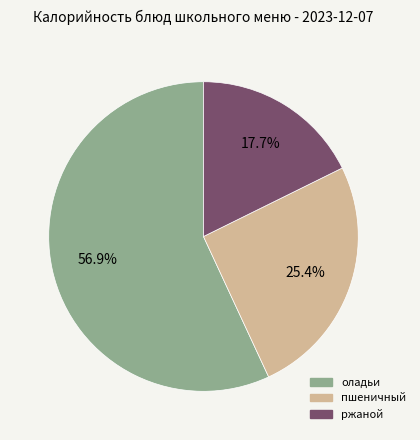

Does any single category account for the majority?

Yes